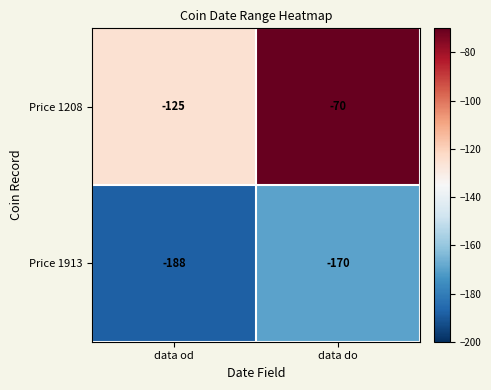

What is the difference between the maximum and minimum values in the Price 1913 series?

18